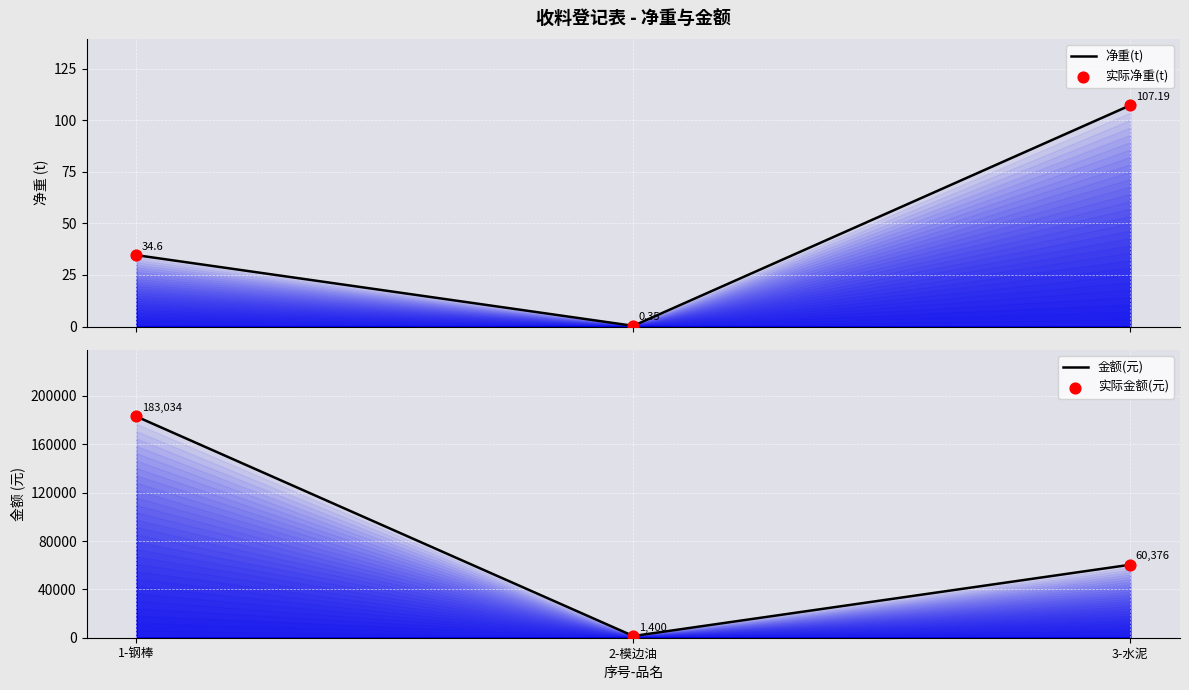

What is the total value across all series at 3-水泥?

120966.2